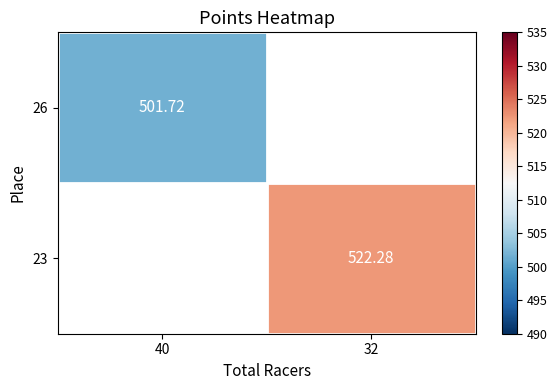

Is the value of 23 at 32 greater than the value of 26 at 40?

Yes